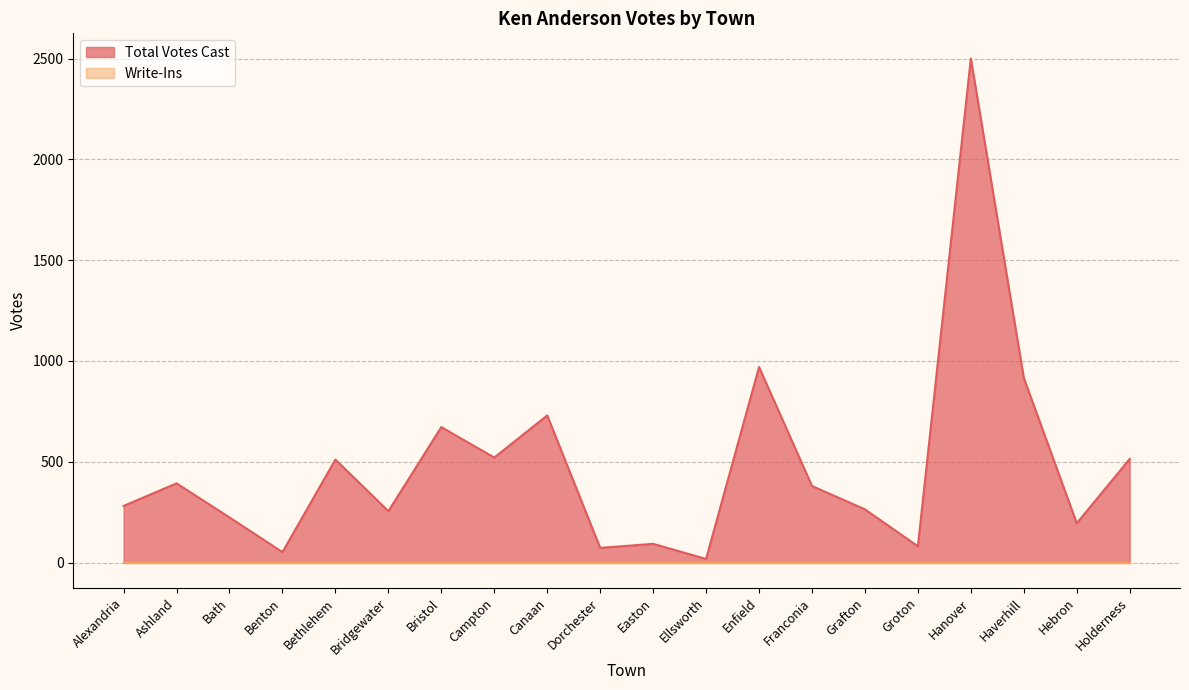

Rank the categories by value from highest to lowest.

Hanover, Enfield, Haverhill, Canaan, Bristol, Campton, Holderness, Bethlehem, Ashland, Franconia, Alexandria, Grafton, Bridgewater, Bath, Hebron, Easton, Groton, Dorchester, Benton, Ellsworth